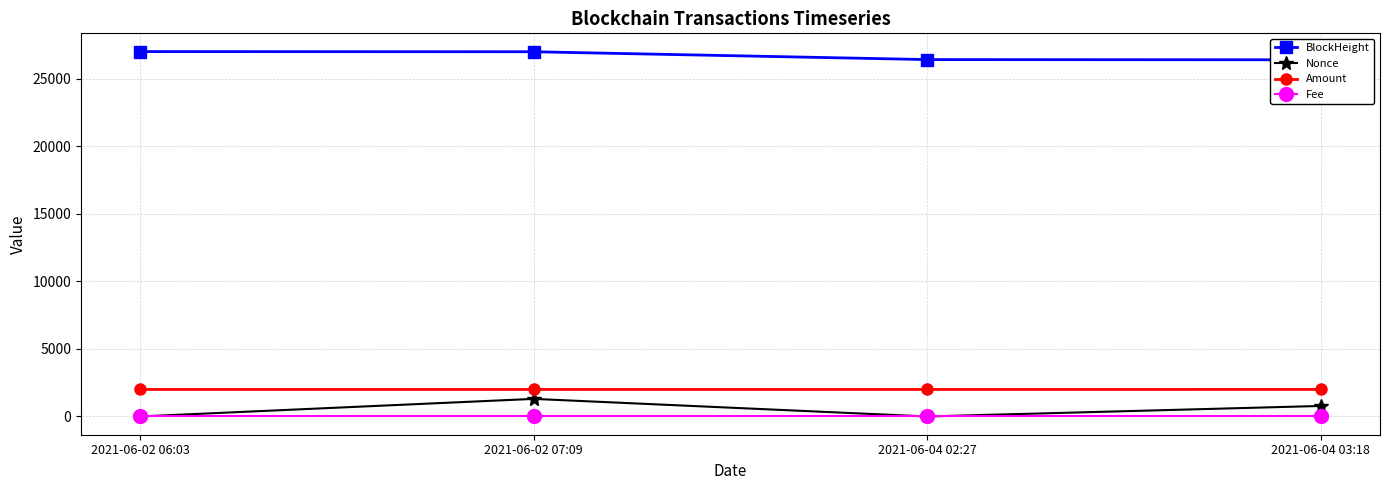

How many series are shown in this chart?

4